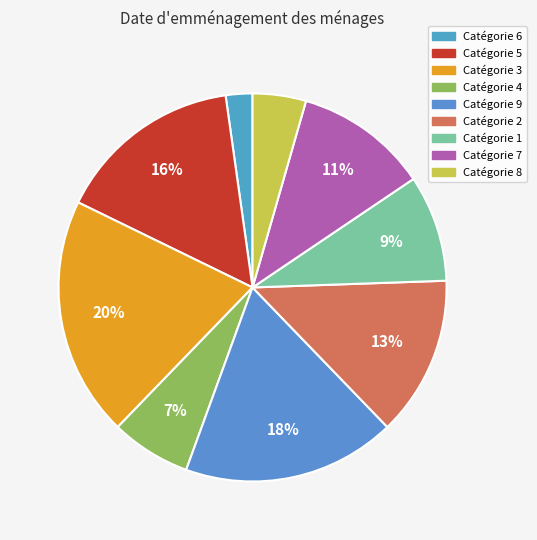

Does any single category account for the majority?

No